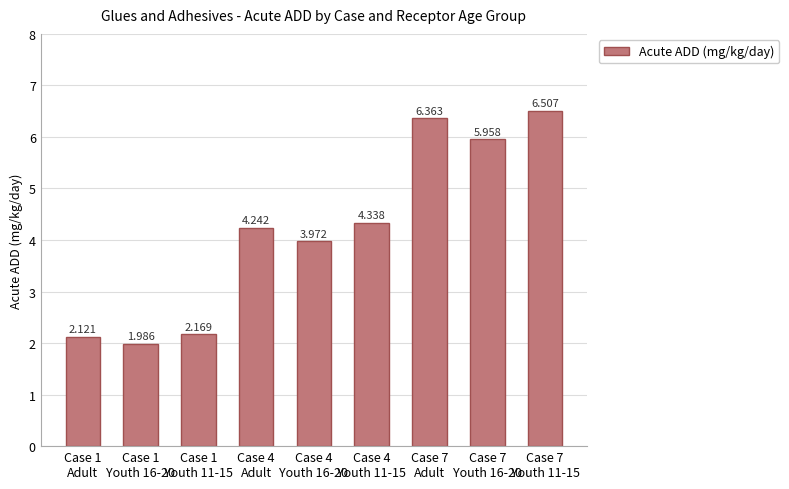

Reading left to right, extract all data points from this chart.

2.1	2.0	2.2	4.2	4.0	4.3	6.4	6.0	6.5